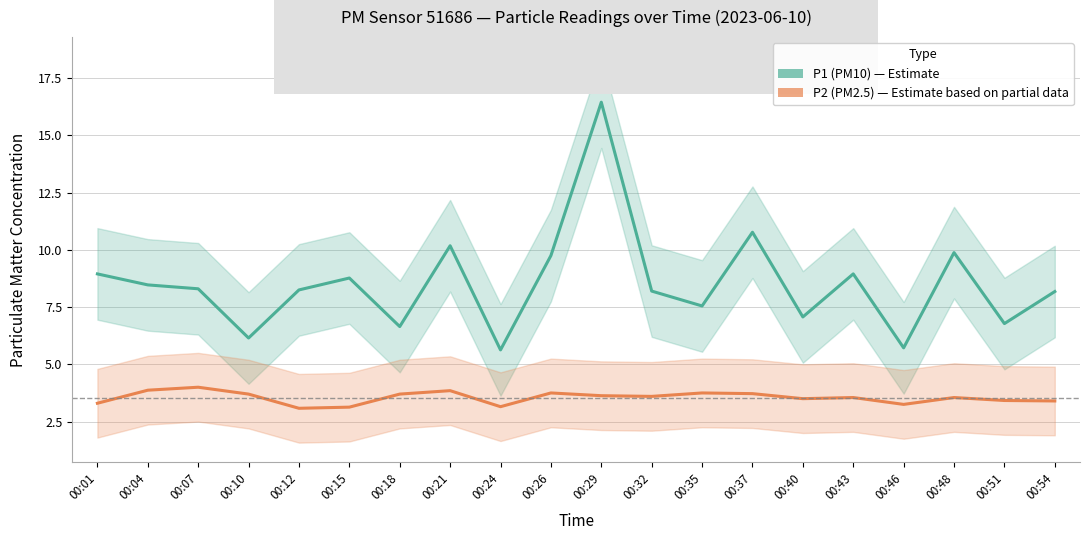

At how many categories does at least one series exceed 4?

20